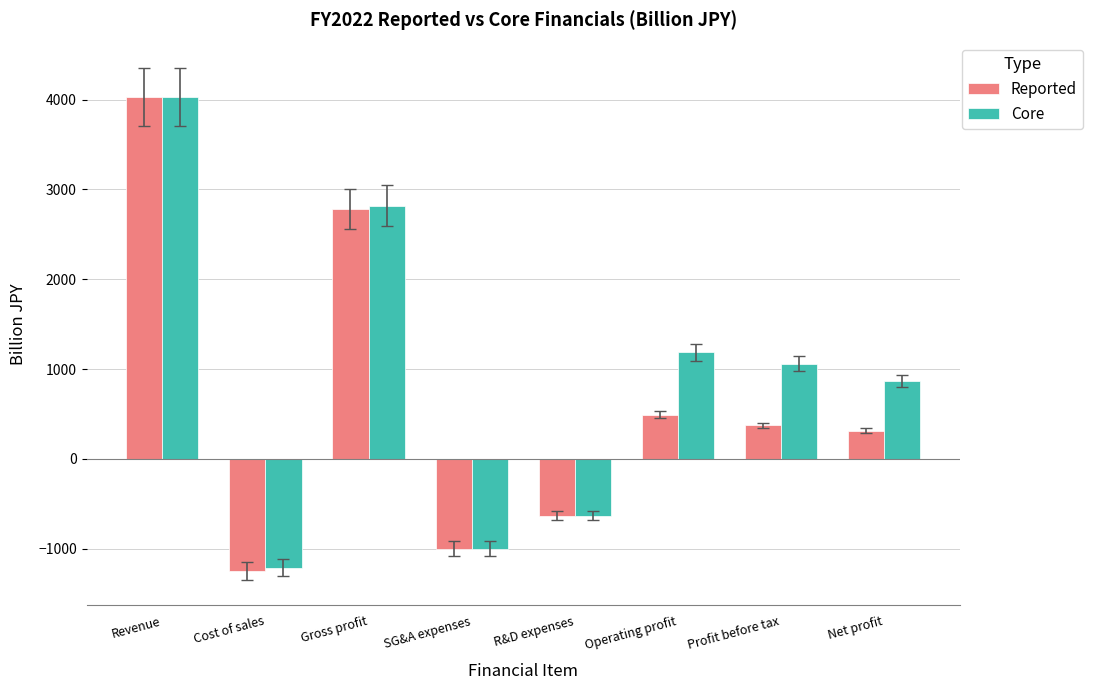

What position from the left is SG&A expenses?

4